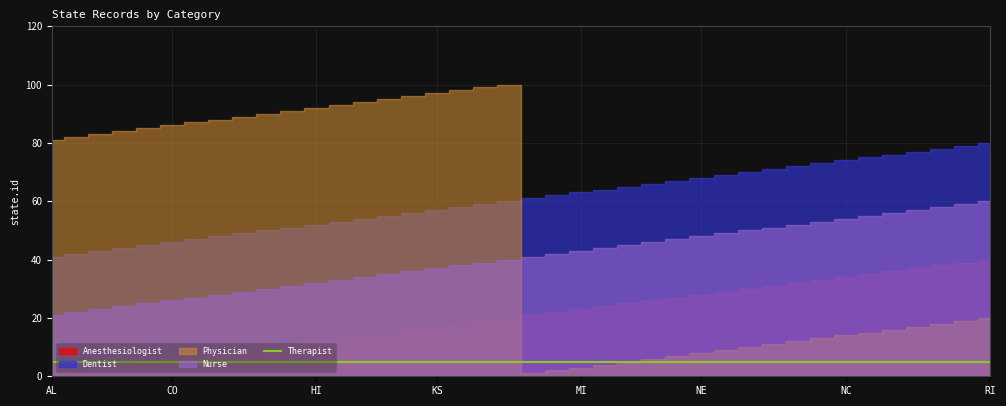

Reading left to right, what are all the values shown in this chart?

Anesthesiologist: AL=1	AK=2	AZ=3	AR=4	CA=5	CO=6	CT=7	DE=8	DC=9	FL=10	GA=11	HI=12	ID=13	IL=14	IN=15	IA=16	KS=17	KY=18	LA=19	ME=20	MD=21	MA=22	MI=23	MN=24	MS=25	MO=26	MT=27	NE=28	NV=29	NH=30	NJ=31	NM=32	NY=33	NC=34	ND=35	OH=36	OK=37	OR=38	PA=39	RI=40
Dentist: AL=41	AK=42	AZ=43	AR=44	CA=45	CO=46	CT=47	DE=48	DC=49	FL=50	GA=51	HI=52	ID=53	IL=54	IN=55	IA=56	KS=57	KY=58	LA=59	ME=60	MD=61	MA=62	MI=63	MN=64	MS=65	MO=66	MT=67	NE=68	NV=69	NH=70	NJ=71	NM=72	NY=73	NC=74	ND=75	OH=76	OK=77	OR=78	PA=79	RI=80
Physician: AL=81	AK=82	AZ=83	AR=84	CA=85	CO=86	CT=87	DE=88	DC=89	FL=90	GA=91	HI=92	ID=93	IL=94	IN=95	IA=96	KS=97	KY=98	LA=99	ME=100	MD=1	MA=2	MI=3	MN=4	MS=5	MO=6	MT=7	NE=8	NV=9	NH=10	NJ=11	NM=12	NY=13	NC=14	ND=15	OH=16	OK=17	OR=18	PA=19	RI=20
Nurse: AL=21	AK=22	AZ=23	AR=24	CA=25	CO=26	CT=27	DE=28	DC=29	FL=30	GA=31	HI=32	ID=33	IL=34	IN=35	IA=36	KS=37	KY=38	LA=39	ME=40	MD=41	MA=42	MI=43	MN=44	MS=45	MO=46	MT=47	NE=48	NV=49	NH=50	NJ=51	NM=52	NY=53	NC=54	ND=55	OH=56	OK=57	OR=58	PA=59	RI=60
Therapist: AL=5	AK=5	AZ=5	AR=5	CA=5	CO=5	CT=5	DE=5	DC=5	FL=5	GA=5	HI=5	ID=5	IL=5	IN=5	IA=5	KS=5	KY=5	LA=5	ME=5	MD=5	MA=5	MI=5	MN=5	MS=5	MO=5	MT=5	NE=5	NV=5	NH=5	NJ=5	NM=5	NY=5	NC=5	ND=5	OH=5	OK=5	OR=5	PA=5	RI=5